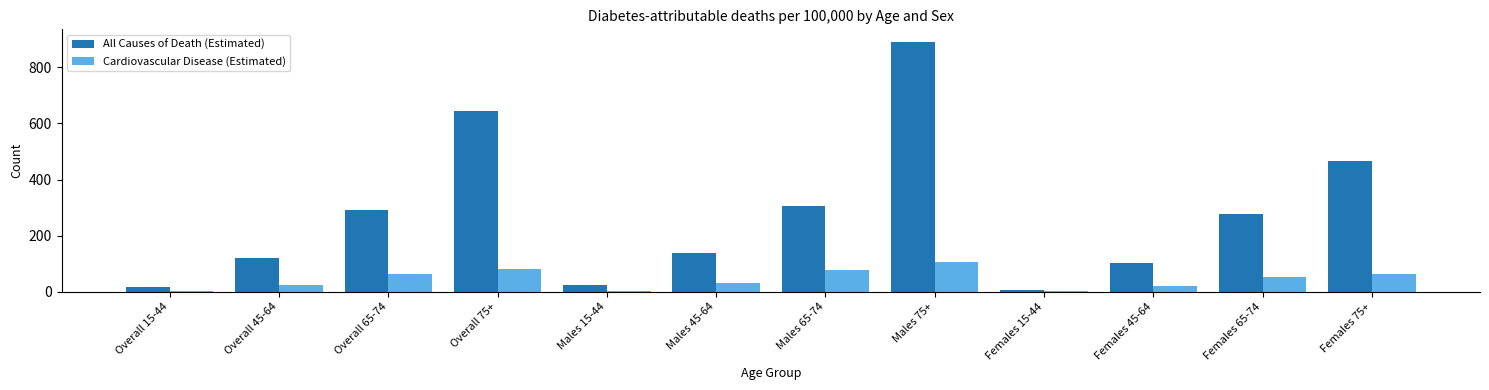

Between Overall 65-74 and Males 45-64, which series saw the biggest shift?

All Causes of Death (Estimated)